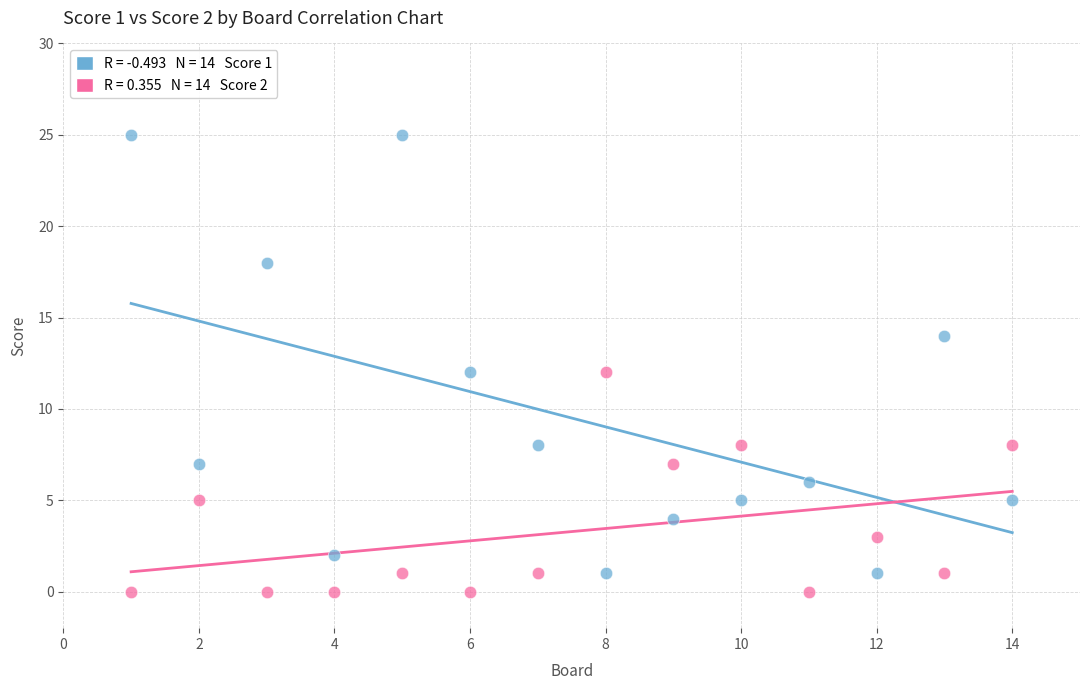

Across all data points, what is the range of Y values (max minus min)?

25